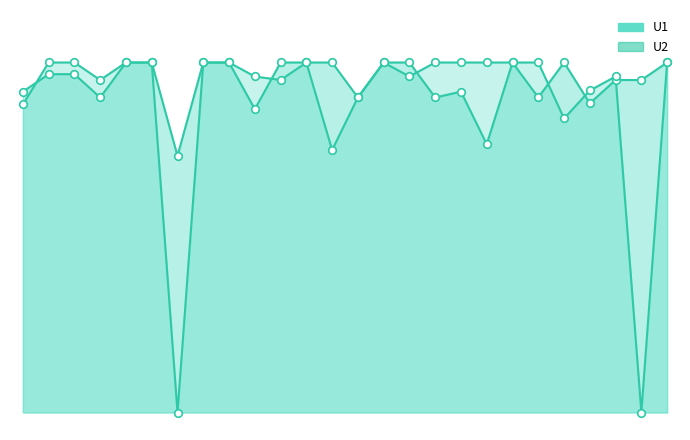

Is the value of U1 at 20 greater than the value of U2 at 17?

No